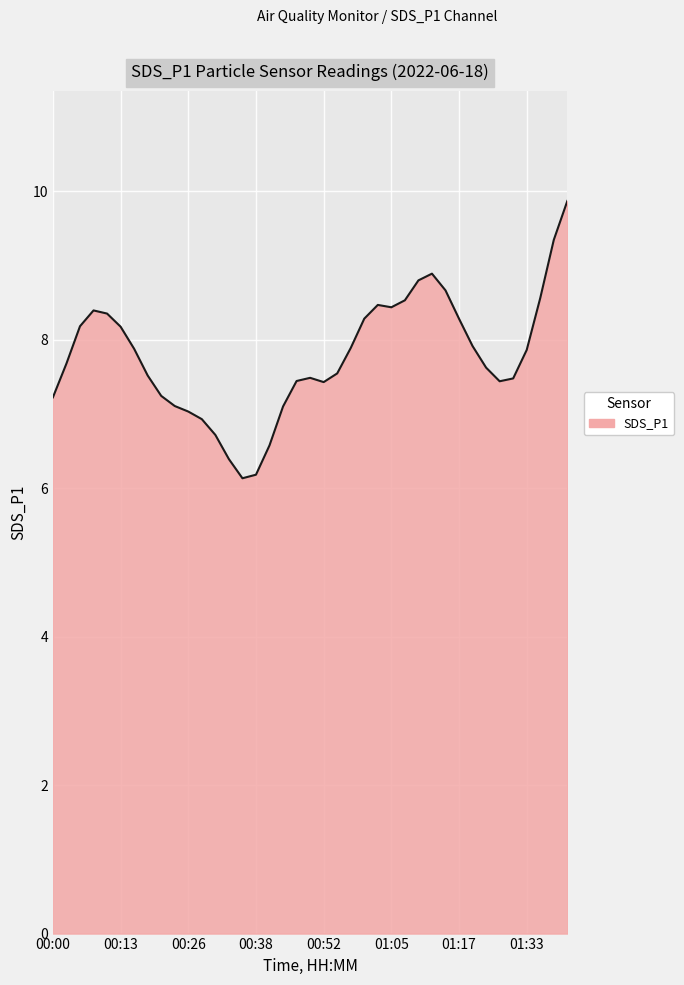

What is the minimum value shown in the chart?

6.1